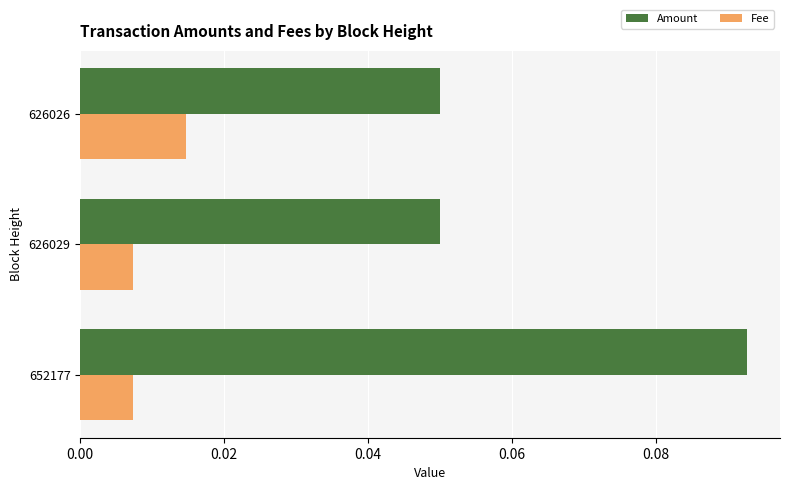

The Amount series shows 0.2 at 652177. True or false?

False